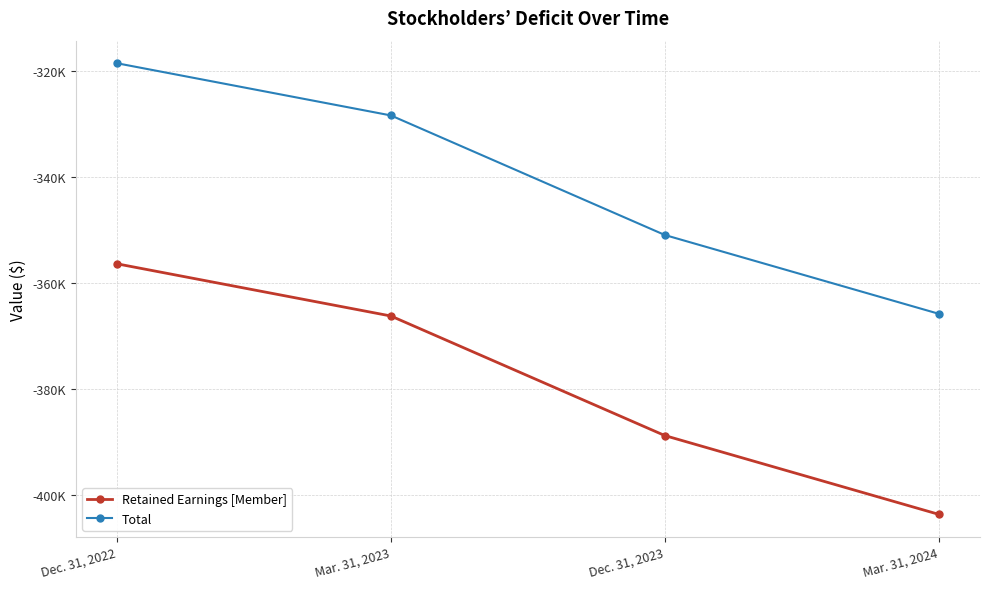

True or false: Total and Retained Earnings [Member] cross at least once.

False